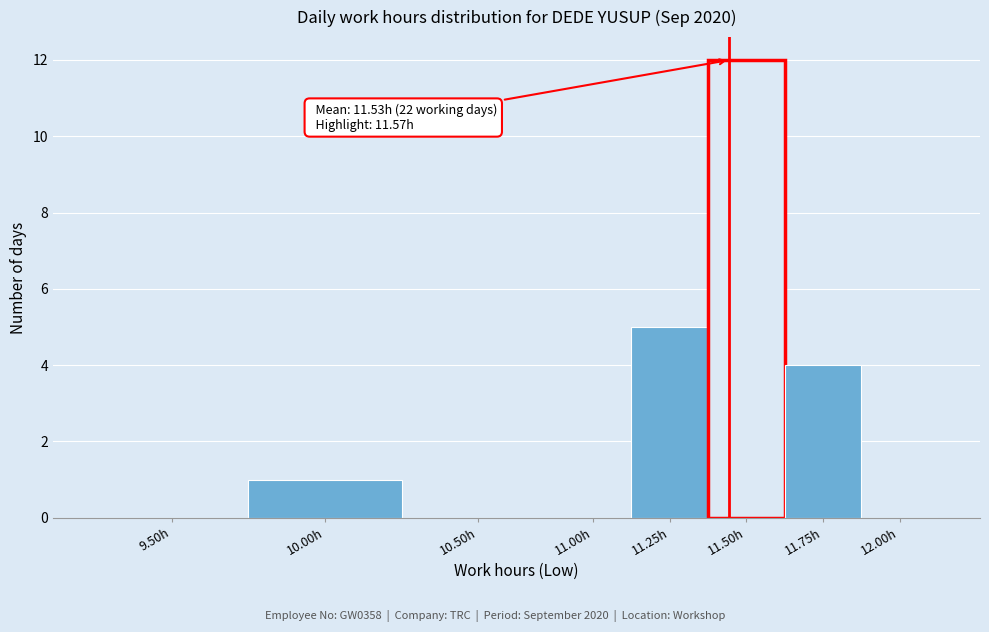

Reading left to right, list all the values displayed in this chart.

9.50h=0	10.00h=1	10.50h=0	11.00h=0	11.25h=5	11.50h=12	11.75h=4	12.00h=0